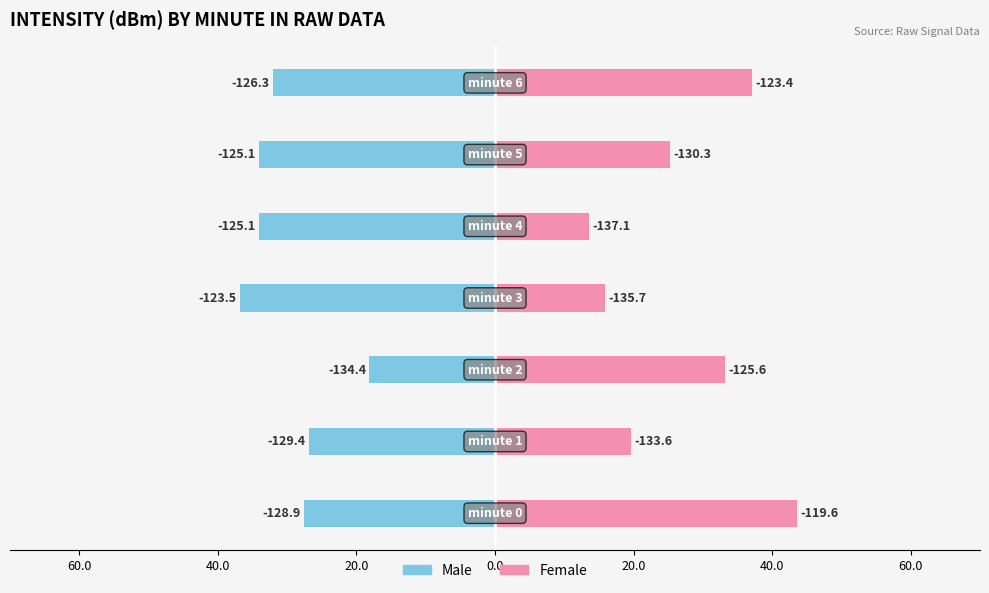

Reading left to right, transcribe all the data shown in this chart.

Male: -27.6	-26.8	-18.1	-36.8	-34.1	-34.0	-32.1
Female: 43.6	19.6	33.2	15.9	13.5	25.2	37.1